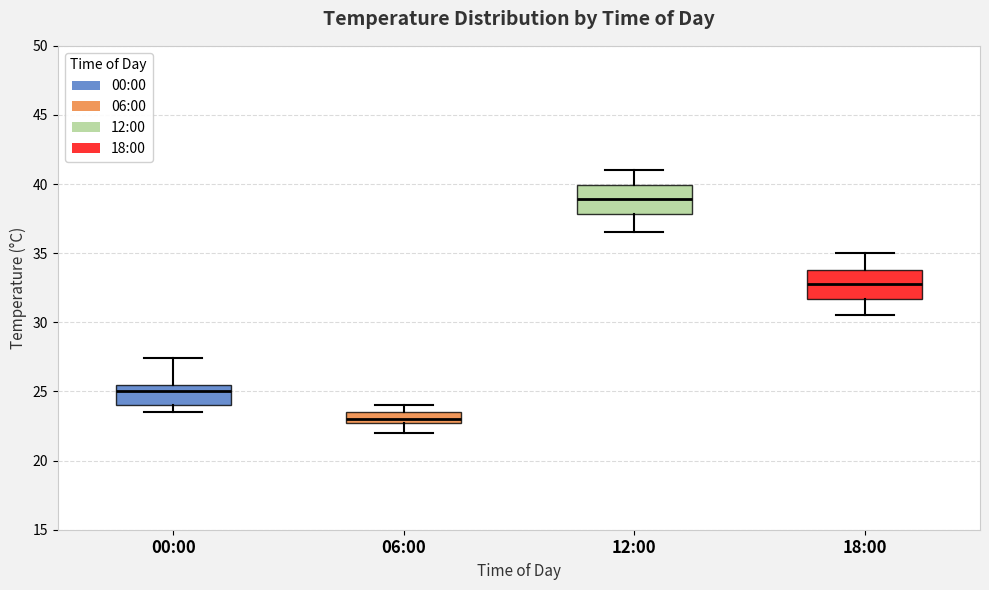

Reading left to right, transcribe this box plot: for each box, give where its median line is, the range the box spans, and where its two whiskers end, as read against the y-axis. The values are not printed on the chart, so give them approximately, as read against the axis.

00:00: median 25.0, box 24.0 to 25.5, whiskers 23.5 to 27.5
06:00: median 23.0 (just above the box's lower edge), box 23.0 to 23.5, whiskers 22.0 to 24.0
12:00: median 39.0, box 38.0 to 40.0, whiskers 36.5 to 41.0
18:00: median 33.0, box 31.5 to 34.0, whiskers 30.5 to 35.0